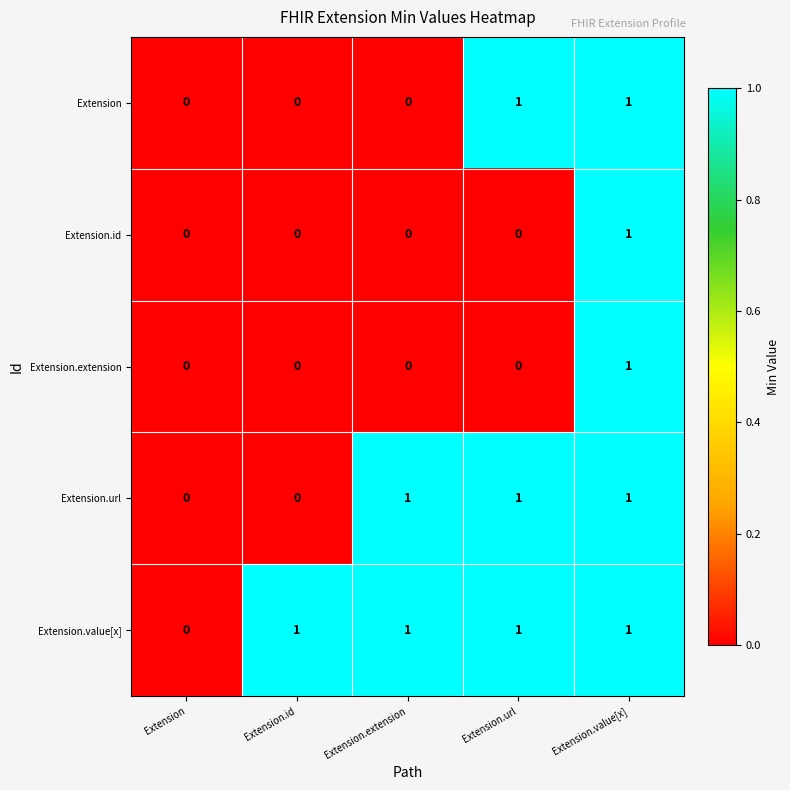

Between Extension.id and Extension.extension, which series saw the biggest shift?

Extension.url